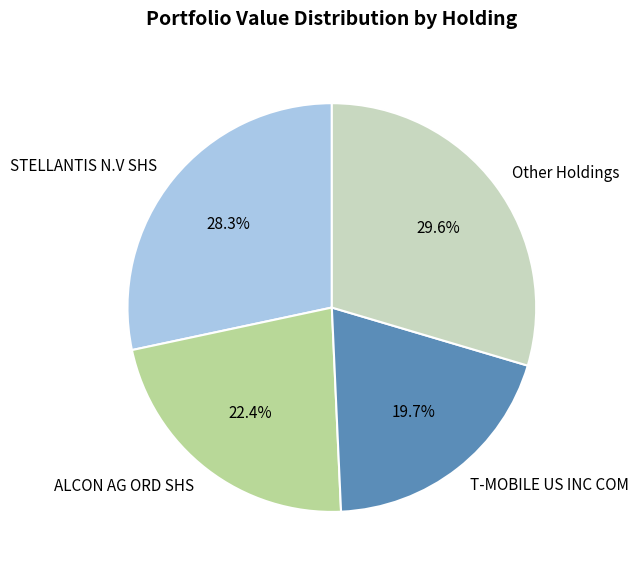

Rank the categories by value from lowest to highest.

T-MOBILE US INC COM, ALCON AG ORD SHS, STELLANTIS N.V SHS, Other Holdings